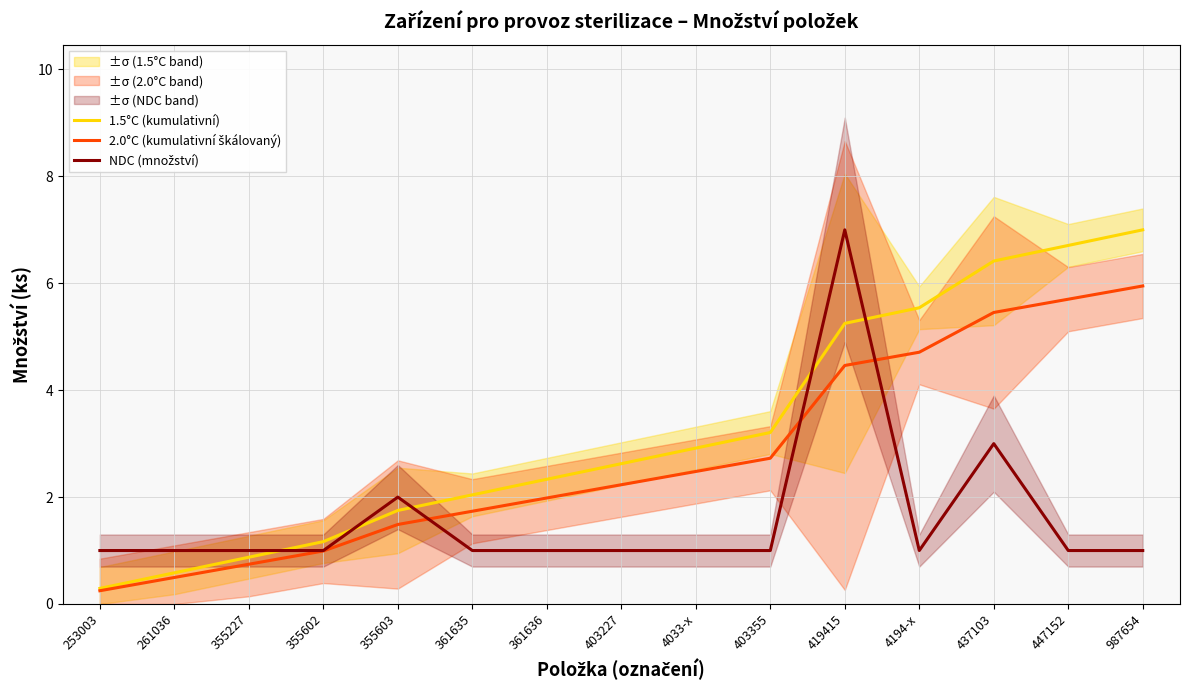

After their last crossing, which series has the higher values: NDC (množství) or 2.0°C (kumulativní škálovaný)?

2.0°C (kumulativní škálovaný)